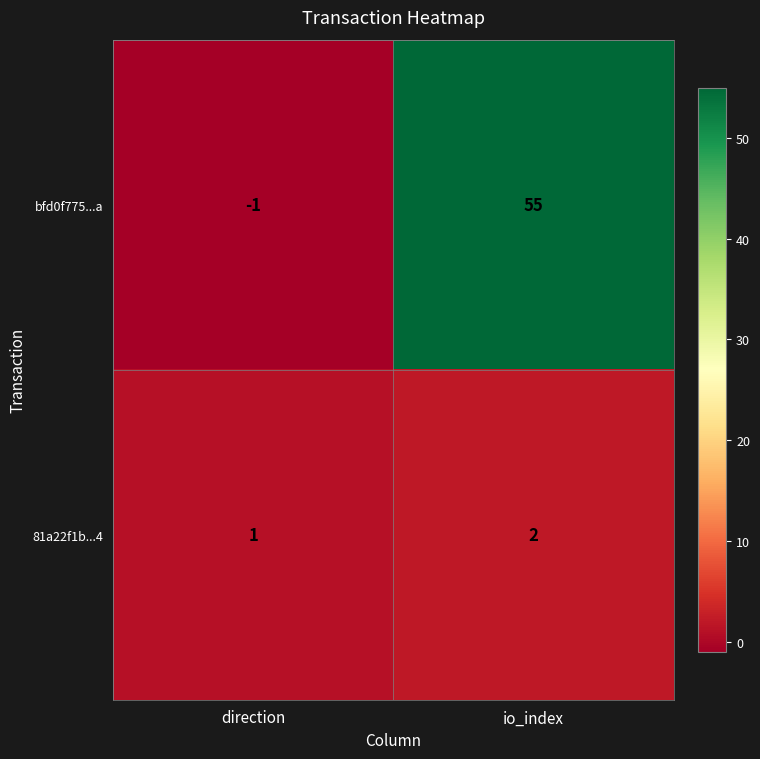

Which series has the largest range (max minus min)?

bfd0f775...a